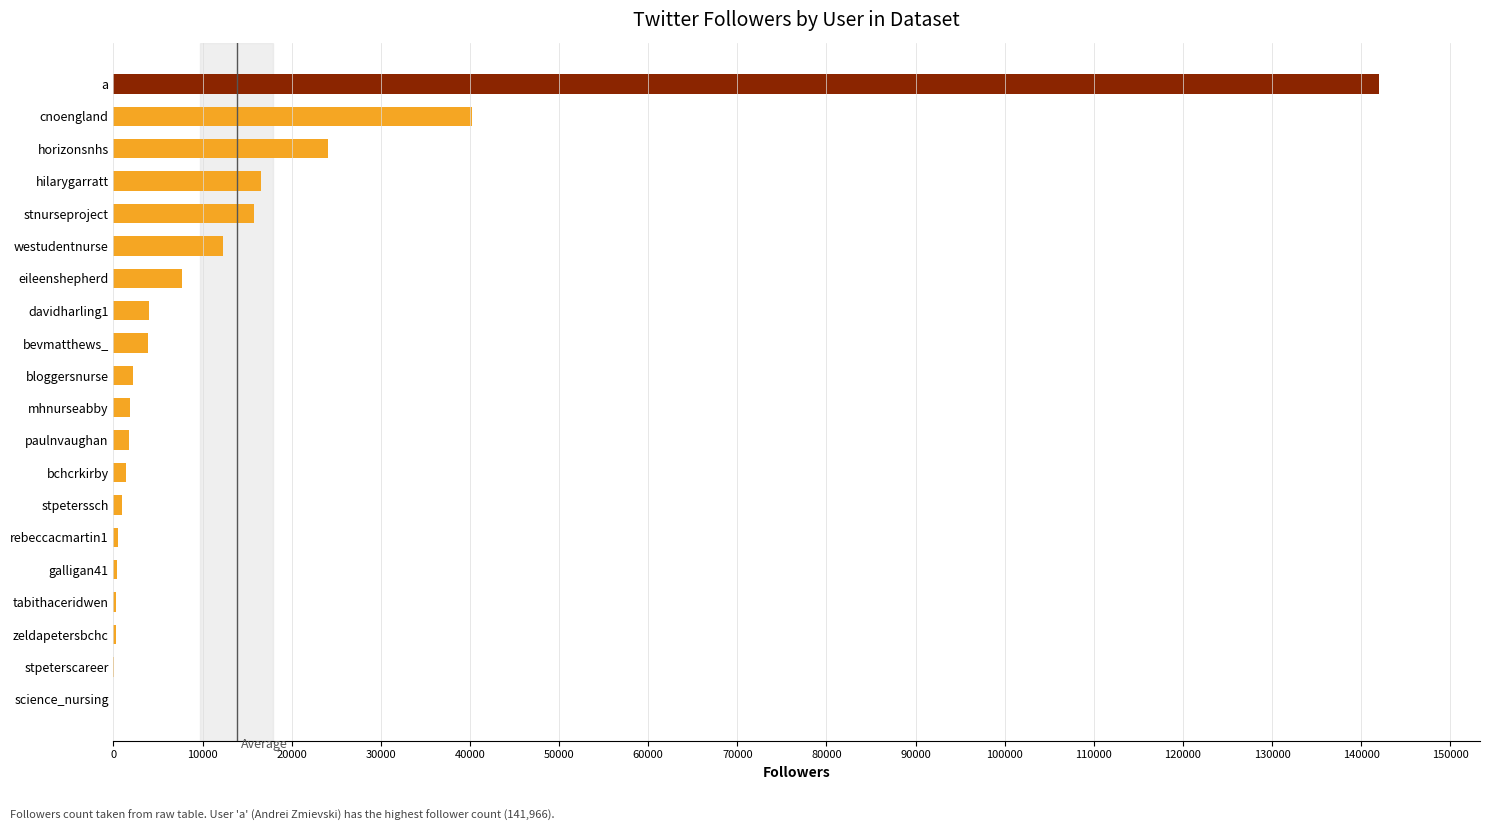

At which label is the value closest to 70983?

cnoengland